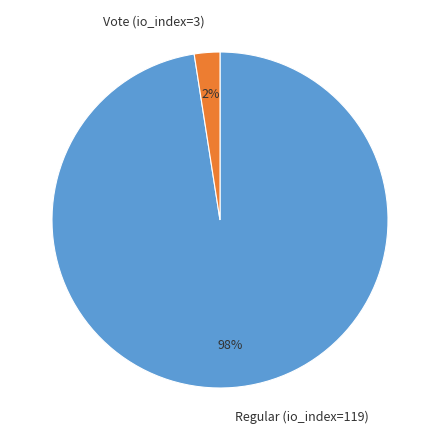

Is the sum of Vote (io_index=3) and Regular (io_index=119) greater than half?

Yes